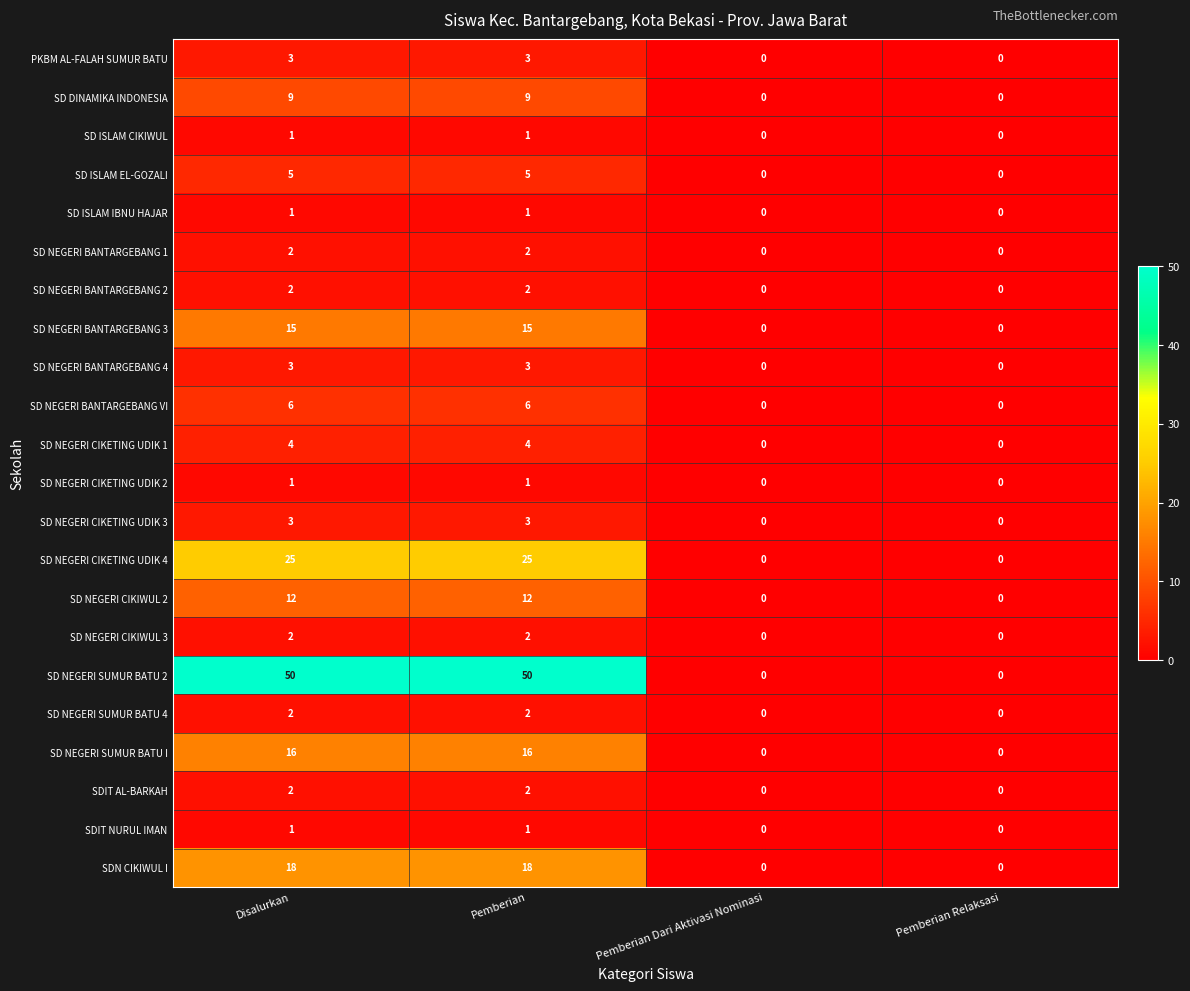

The SD NEGERI CIKETING UDIK 2 series shows 1 at Pemberian. True or false?

True